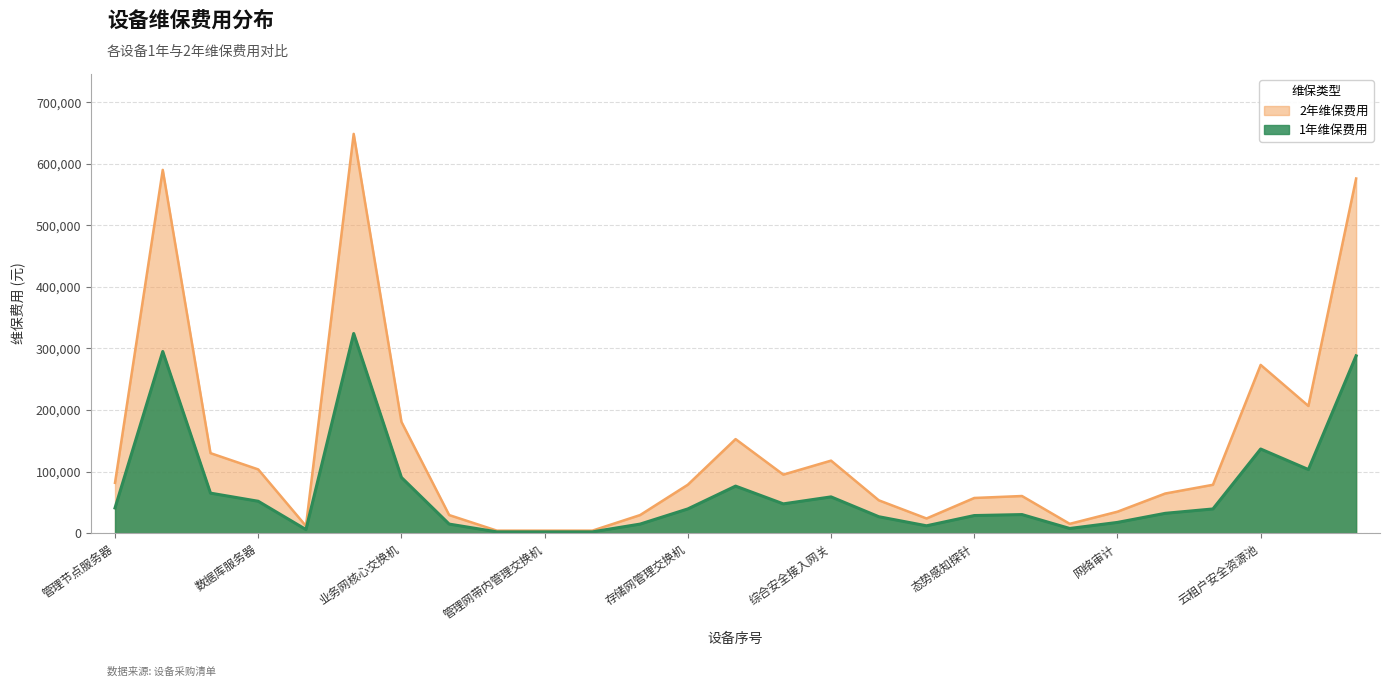

What is the average value of the 2年维保费用 series?

137178